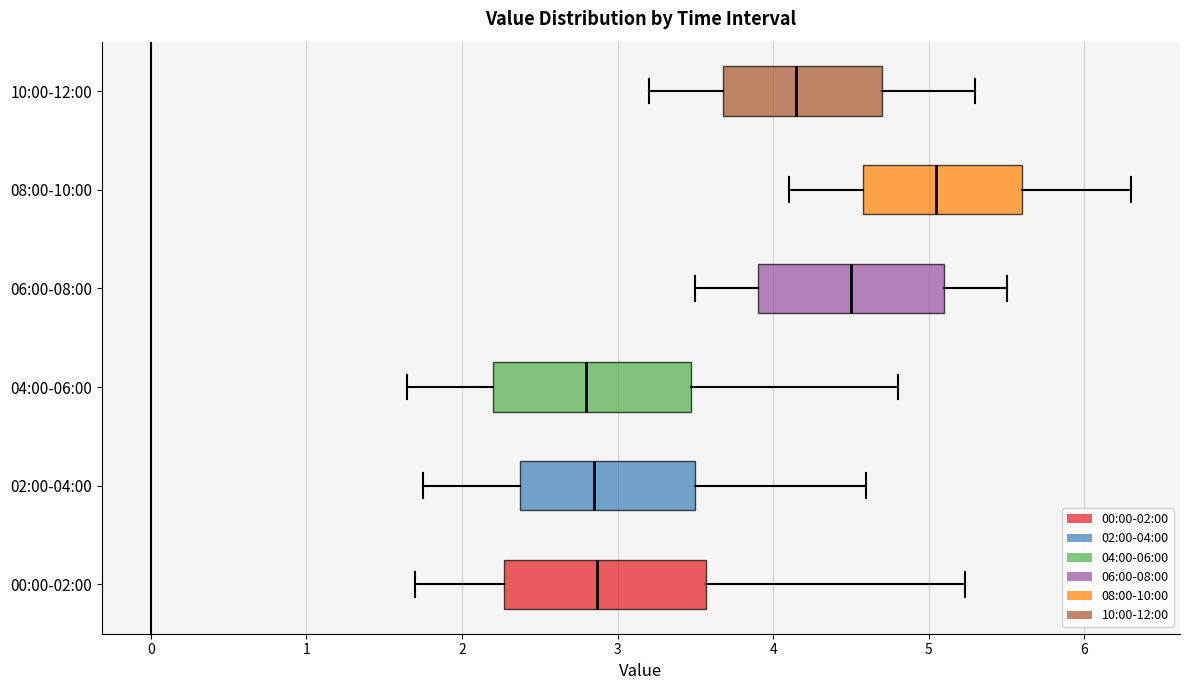

Where does the left whisker of the box for 10:00-12:00 end on the x-axis? The values are not printed on the chart, so give them approximately, as read against the axis.

3.2